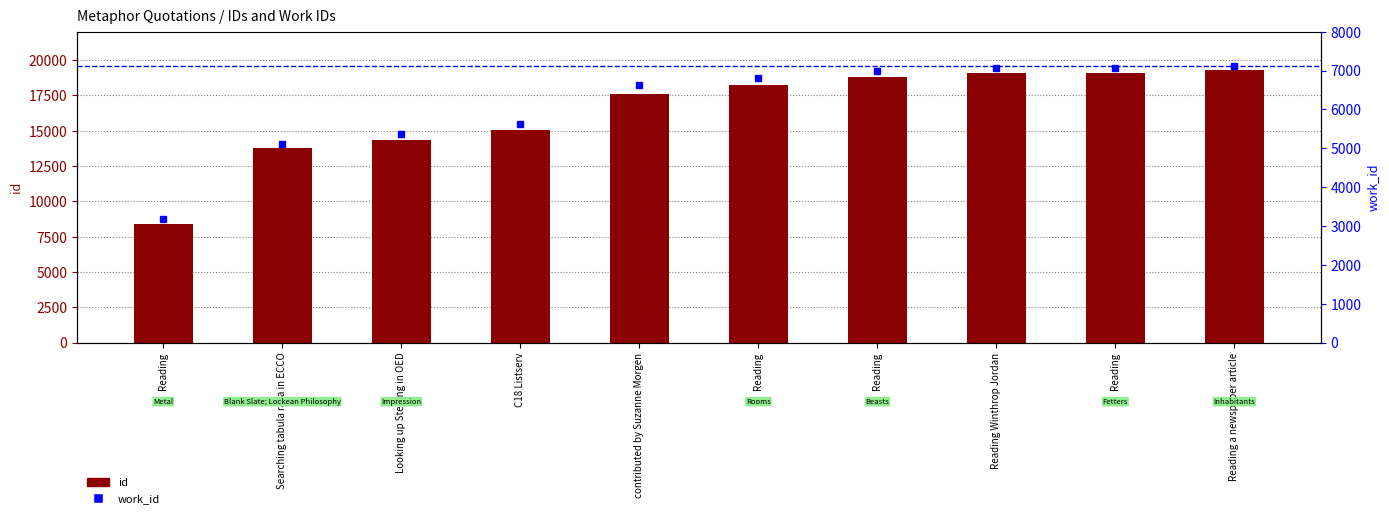

List the series in order of their peak value, lowest first.

work_id, id